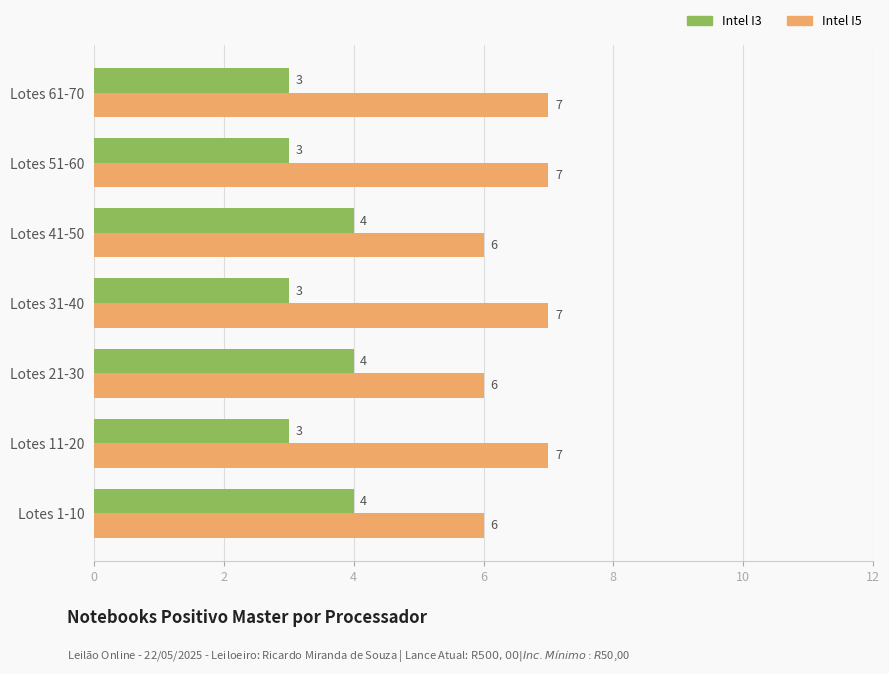

What is the average value of the Intel I3 series?

3